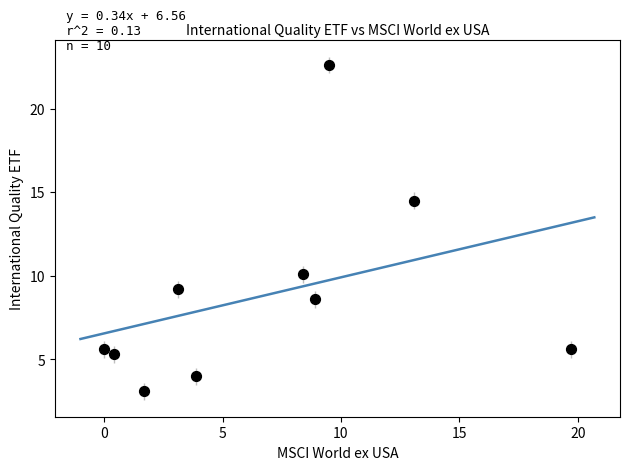

What is the range of Y values (max minus min)?

19.5